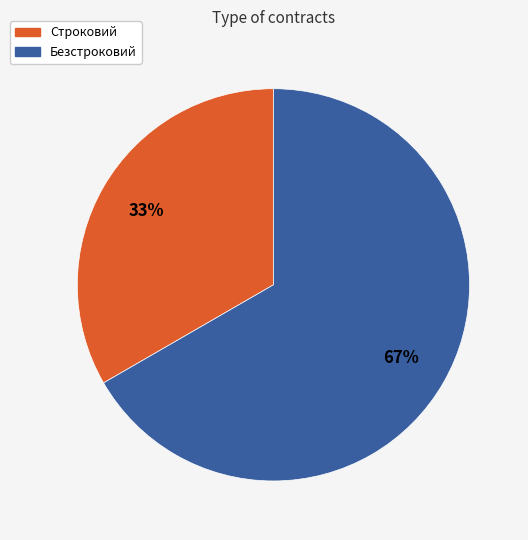

The Строковий slice represents 33% of the pie. True or false?

True